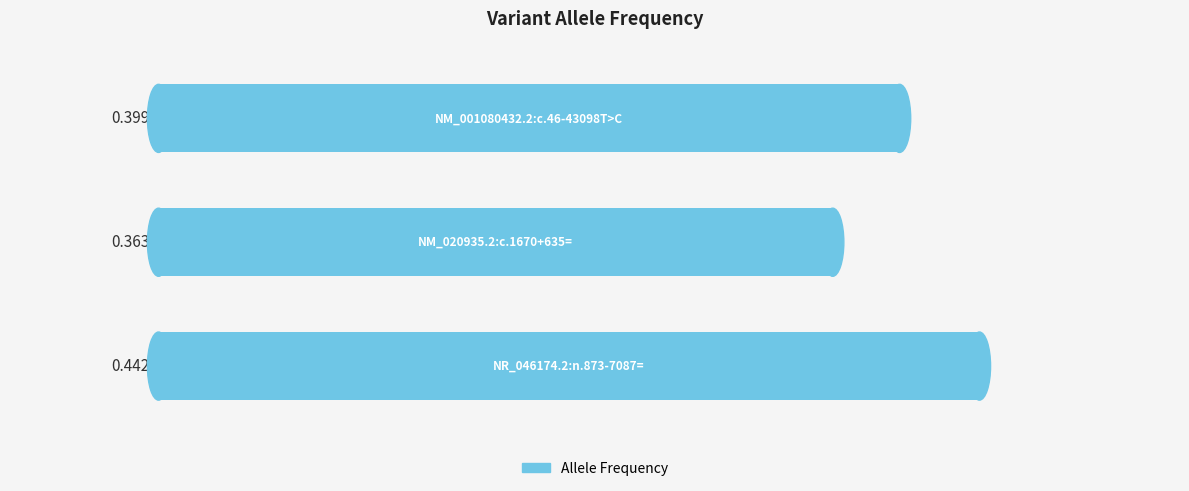

Does the chart contain stacked bars?

No